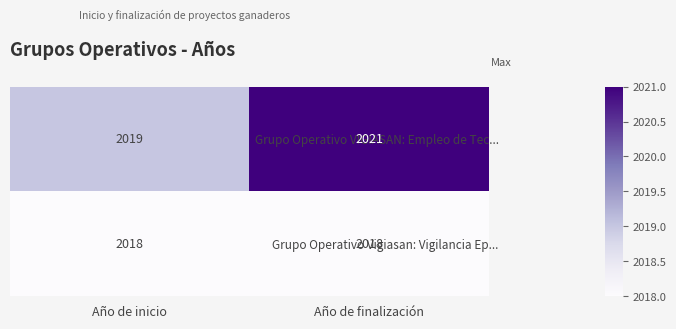

At how many categories does at least one series exceed 2020?

1